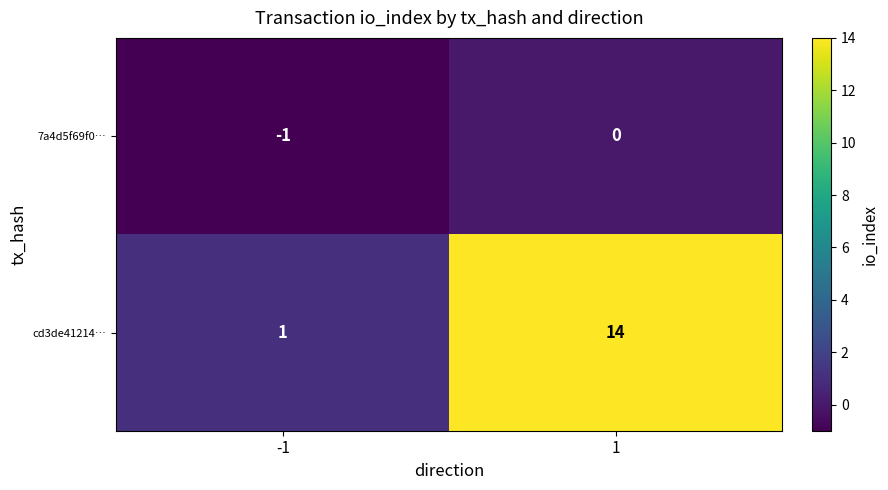

Which series changed the most between -1 and 1?

cd3de41214…